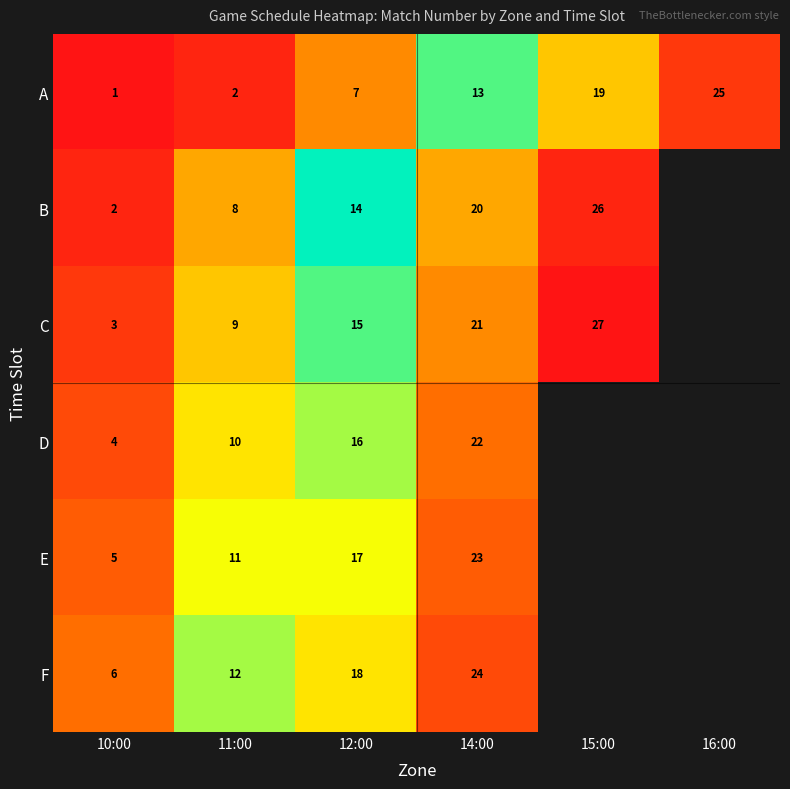

At which category is the sum across all series the highest?

14:00